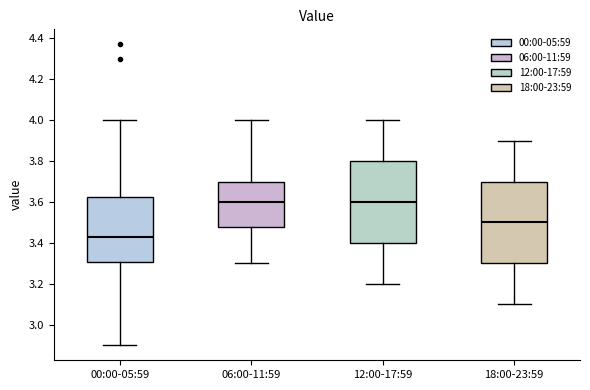

Reading left to right, read every box against the y-axis: the position of its median line, the range the box covers, and the ends of its whiskers. The values are not printed on the chart, so give them approximately, as read against the axis.

00:00-05:59: median 3.44, box 3.30 to 3.62, whiskers 2.90 to 4.00
06:00-11:59: median 3.60, box 3.48 to 3.70, whiskers 3.30 to 4.00
12:00-17:59: median 3.60, box 3.40 to 3.80, whiskers 3.20 to 4.00
18:00-23:59: median 3.50, box 3.30 to 3.70, whiskers 3.10 to 3.90